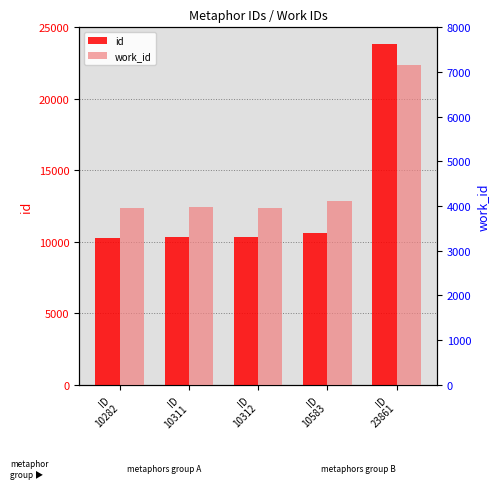

Which series has the widest spread of values?

id